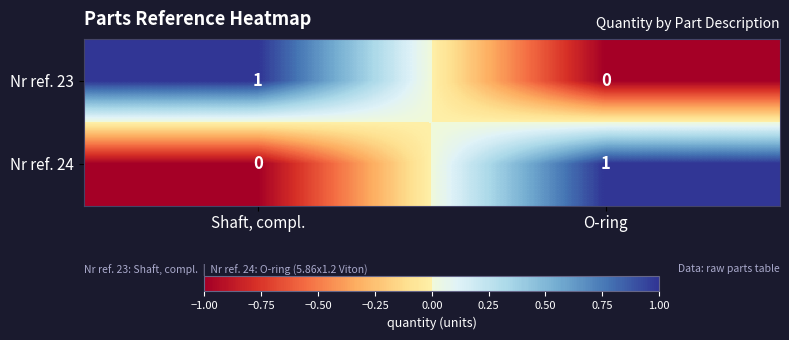

At which label does Nr ref. 24 reach its peak?

O-ring